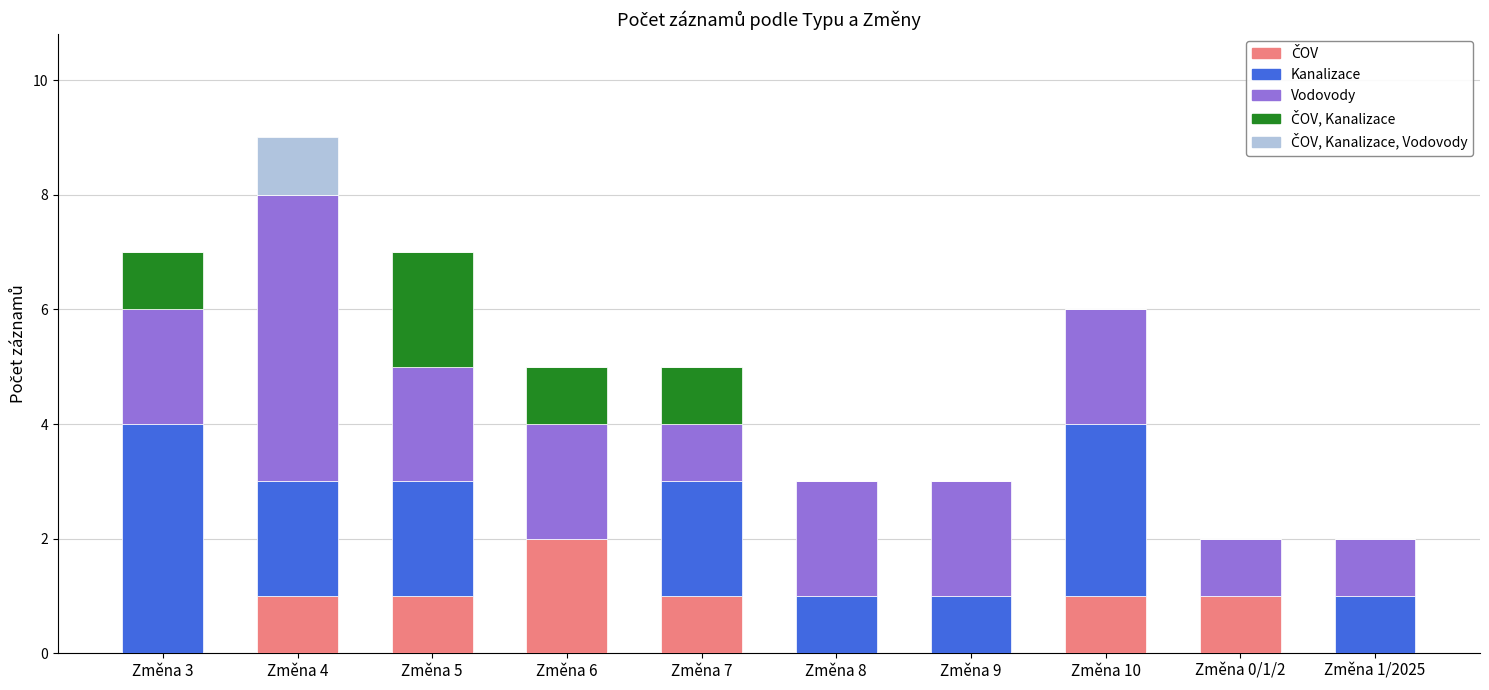

At which category is the sum across all series the highest?

Změna 4